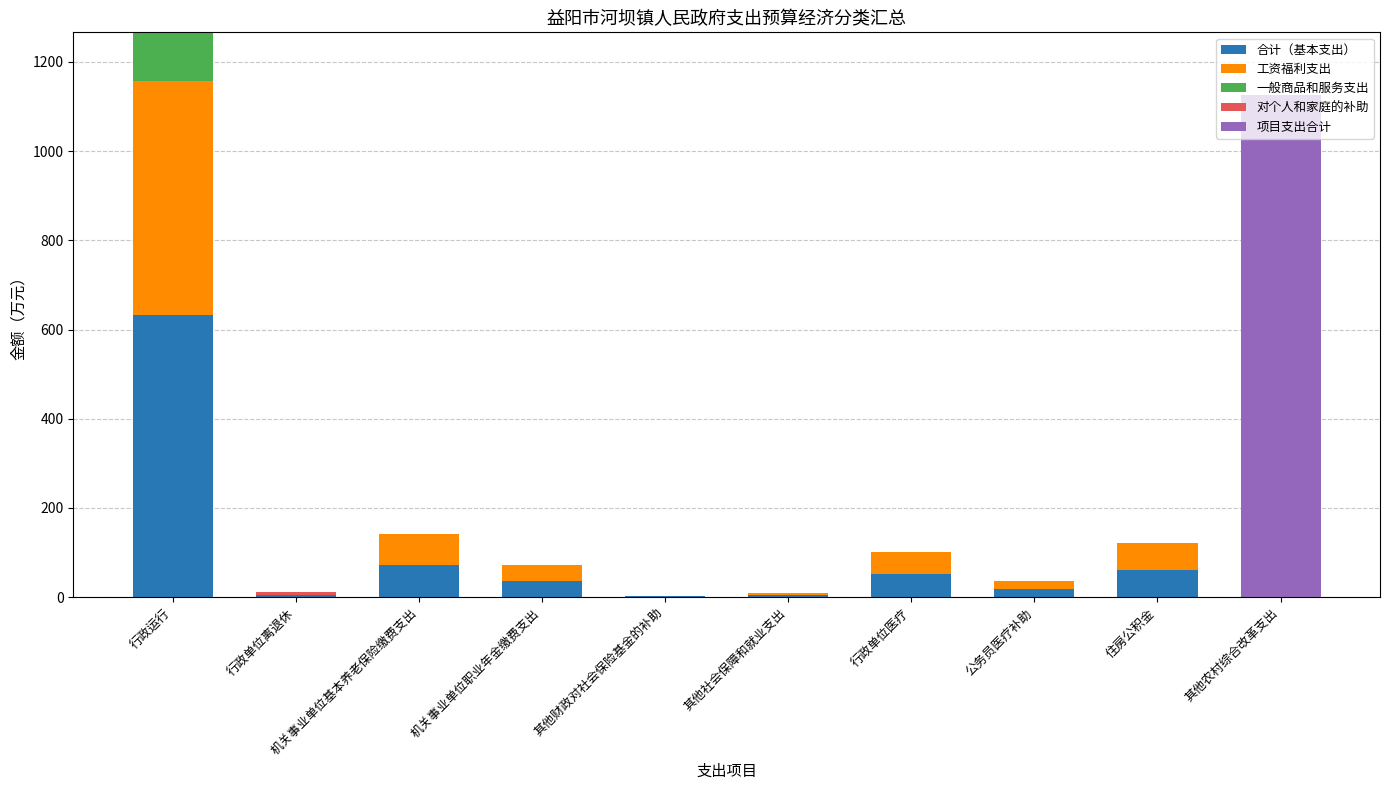

At which label does 合计（基本支出） reach its peak?

行政运行